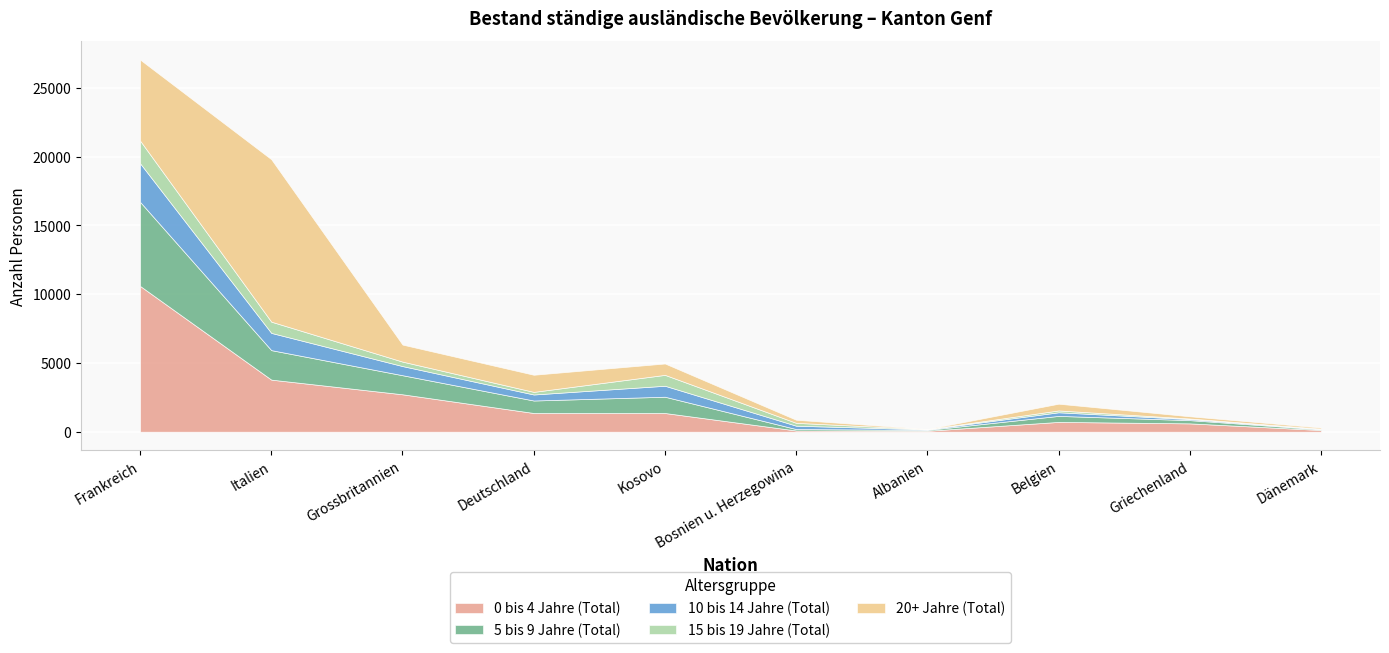

Which series ends up on top after the final intersection of 10 bis 14 Jahre (Total) and 5 bis 9 Jahre (Total)?

5 bis 9 Jahre (Total)